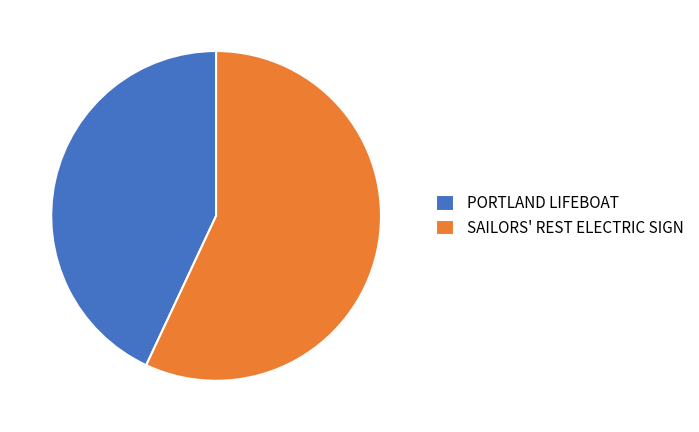

What is the majority slice?

SAILORS' REST ELECTRIC SIGN